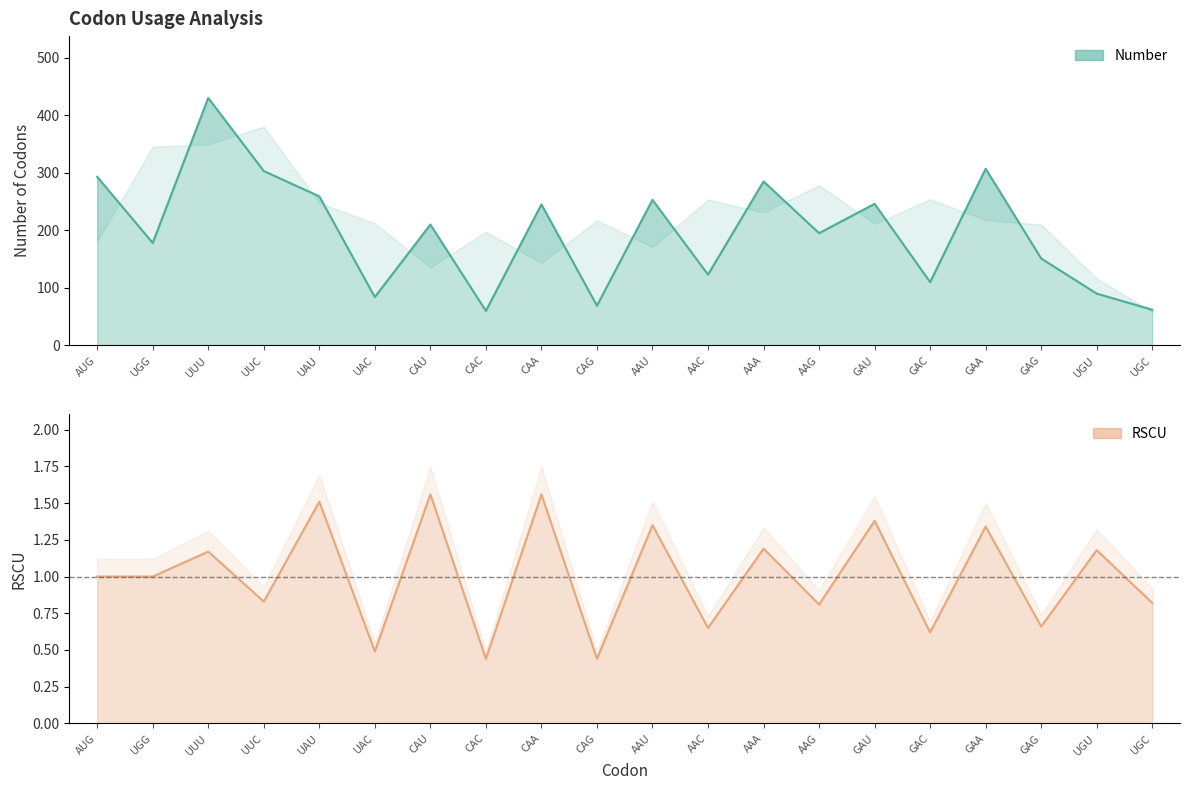

What position from the left is AAG?

14